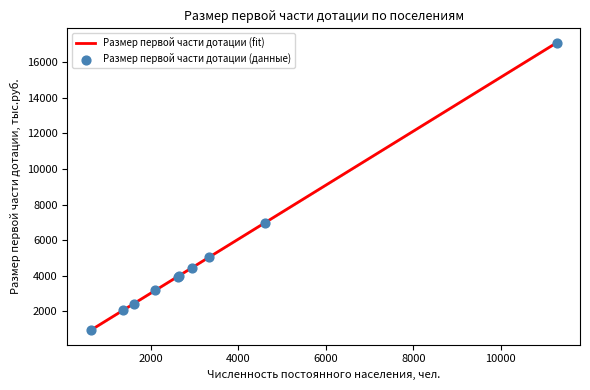

Approximately how many times larger is the value at 2611 compared to 4612?

0.6